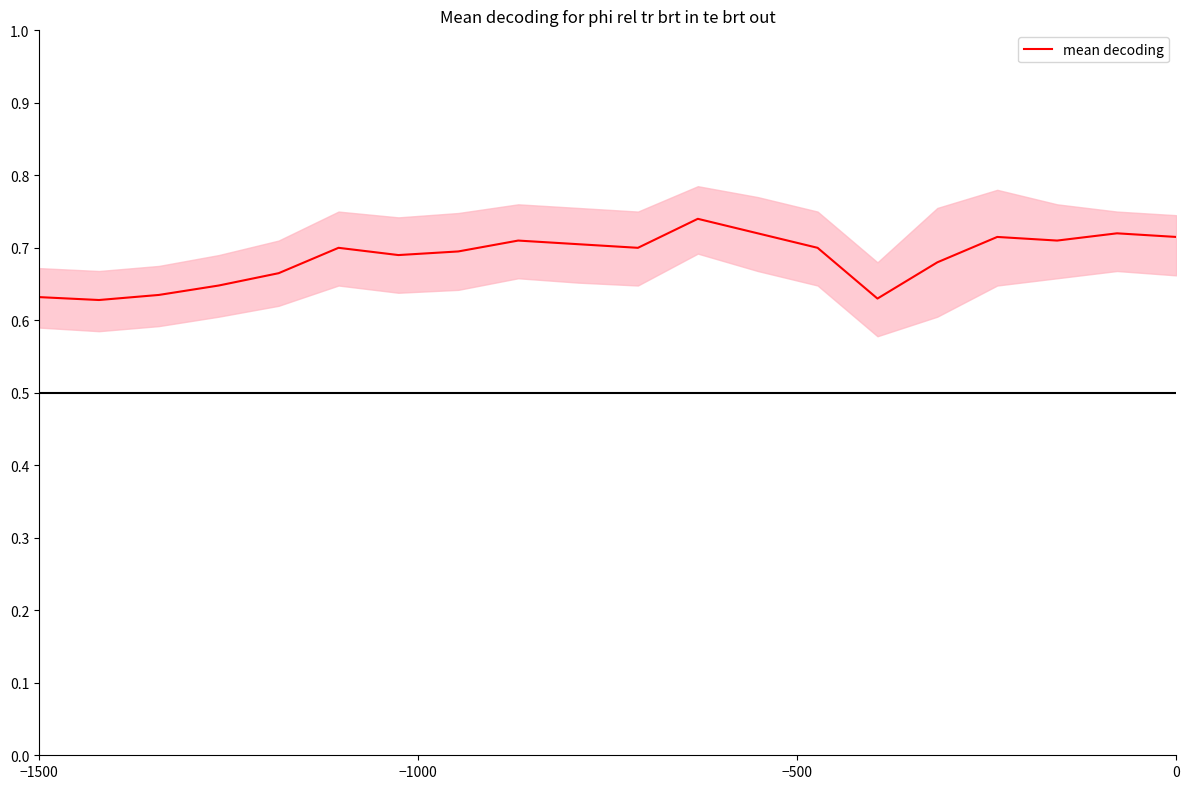

What is the sum of all values?

13.7